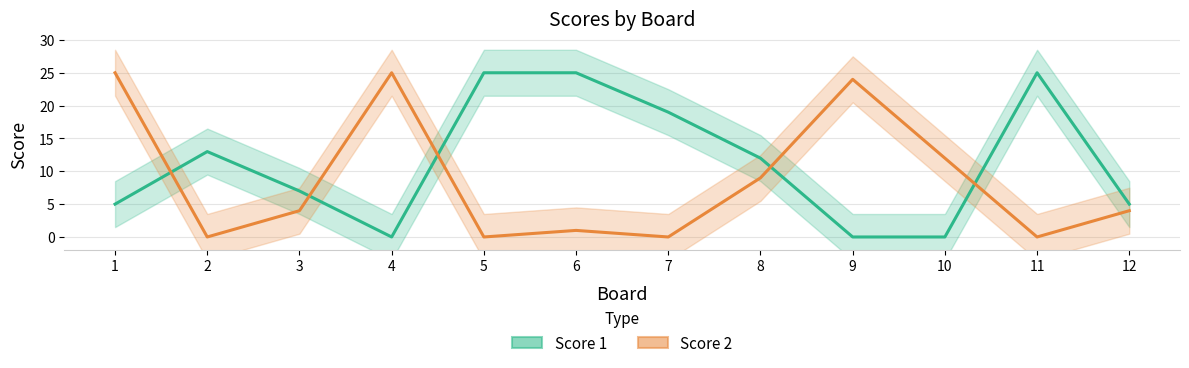

At which category does the chart reach its peak across all series?

5